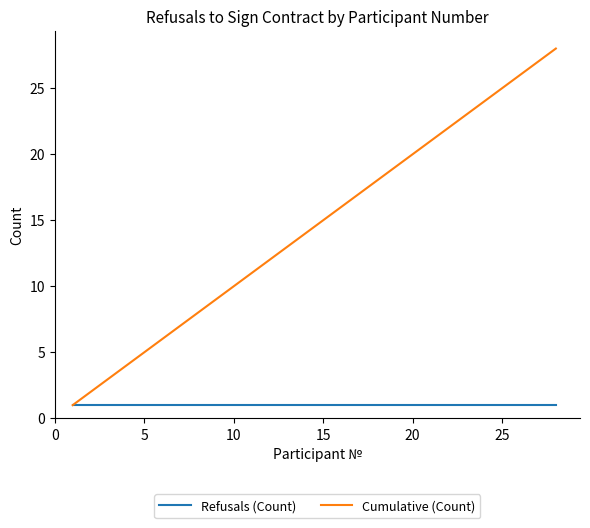

Rank the series by their average value, from highest to lowest.

Cumulative (Count), Refusals (Count)